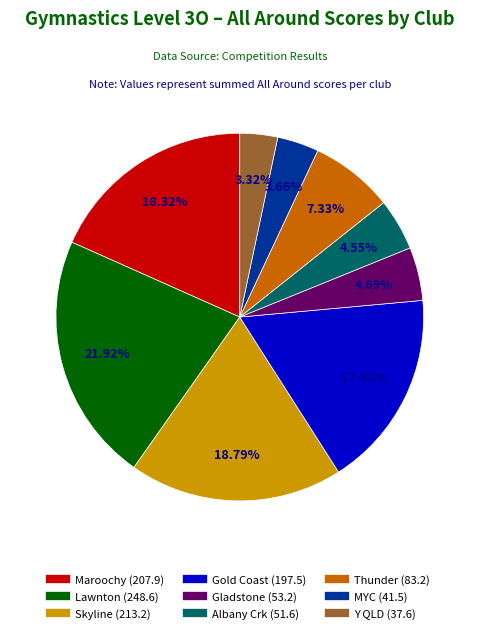

To the nearest percent, what is the combined percentage of Gladstone and Albany Crk?

9%